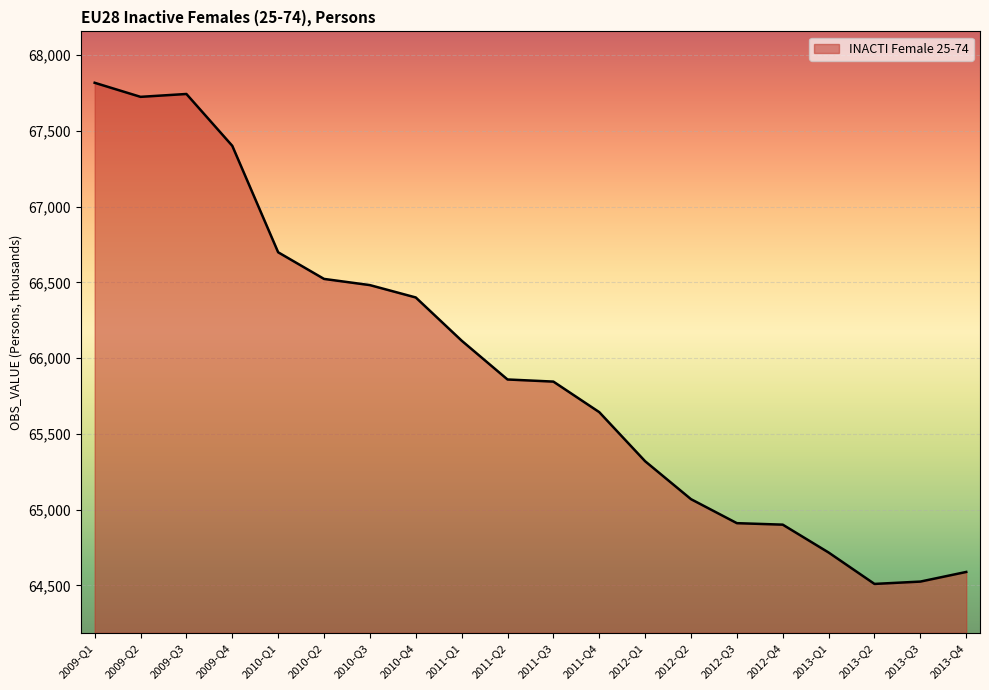

Which category has the highest value across all series?

2009-Q1